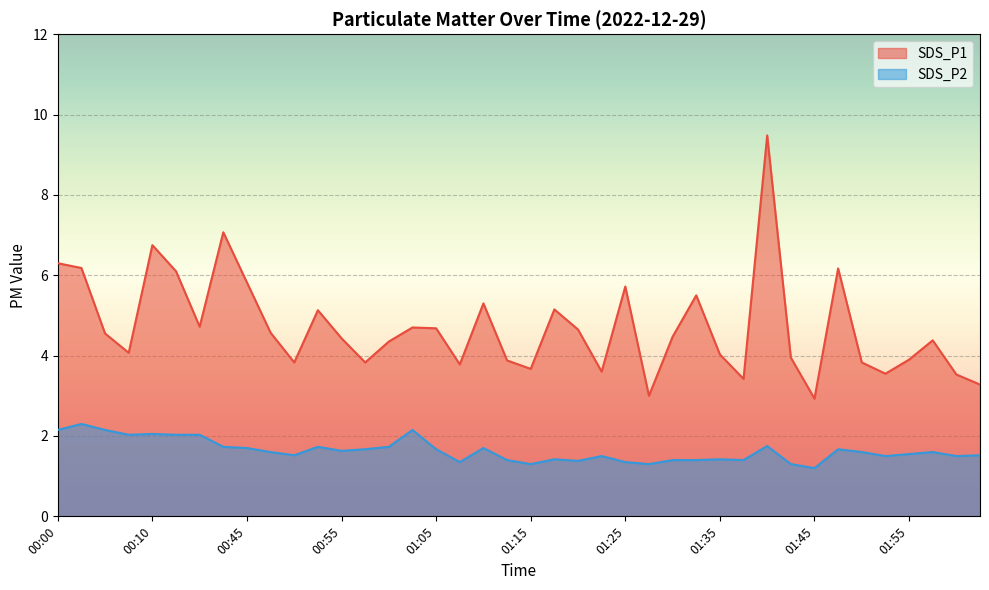

Reading left to right, what are all the values shown in this chart?

SDS_P1: 00:00=6.3	00:02=6.2	00:05=4.5	00:07=4.1	00:10=6.8	00:15=6.1	00:18=4.7	00:44=7.1	00:45=5.8	00:48=4.6	00:50=3.8	00:53=5.1	00:55=4.4	00:57=3.8	01:00=4.3	01:02=4.7	01:05=4.7	01:07=3.8	01:10=5.3	01:12=3.9	01:15=3.7	01:17=5.2	01:20=4.7	01:22=3.6	01:25=5.7	01:27=3.0	01:30=4.5	01:32=5.5	01:35=4.0	01:37=3.4	01:40=9.5	01:42=4.0	01:45=2.9	01:47=6.2	01:50=3.8	01:52=3.5	01:55=3.9	01:57=4.4	02:00=3.5	02:02=3.3
SDS_P2: 00:00=2.1	00:02=2.3	00:05=2.1	00:07=2.0	00:10=2.0	00:15=2.0	00:18=2.0	00:44=1.7	00:45=1.7	00:48=1.6	00:50=1.5	00:53=1.7	00:55=1.6	00:57=1.7	01:00=1.7	01:02=2.1	01:05=1.7	01:07=1.4	01:10=1.7	01:12=1.4	01:15=1.3	01:17=1.4	01:20=1.4	01:22=1.5	01:25=1.4	01:27=1.3	01:30=1.4	01:32=1.4	01:35=1.4	01:37=1.4	01:40=1.8	01:42=1.3	01:45=1.2	01:47=1.7	01:50=1.6	01:52=1.5	01:55=1.6	01:57=1.6	02:00=1.5	02:02=1.5